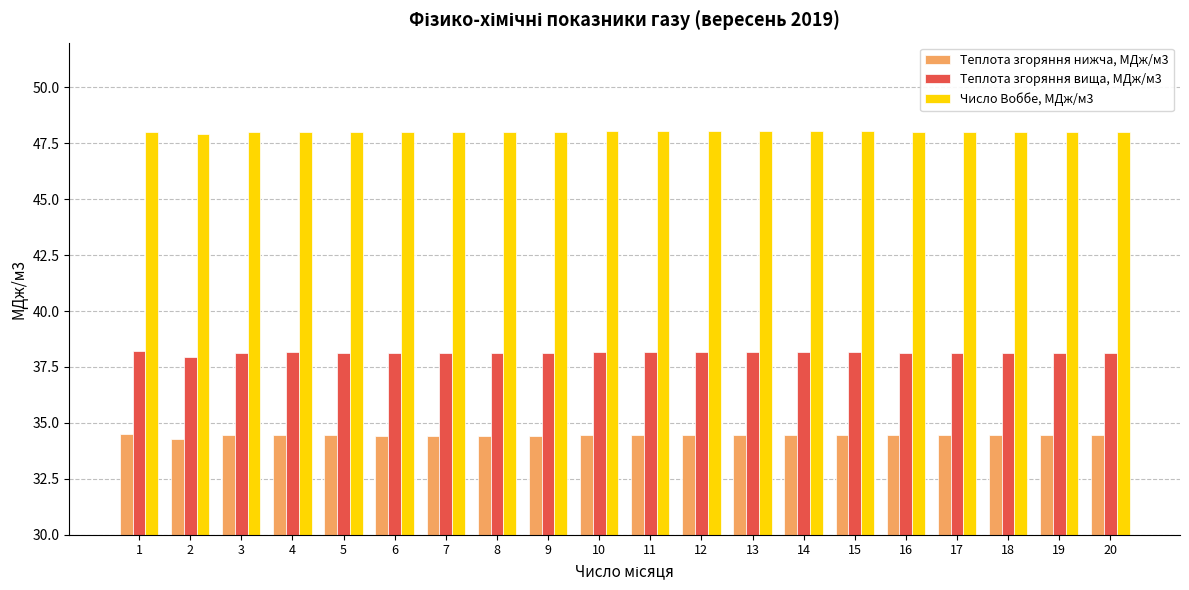

What is the difference between the highest and lowest values at 12?

13.6